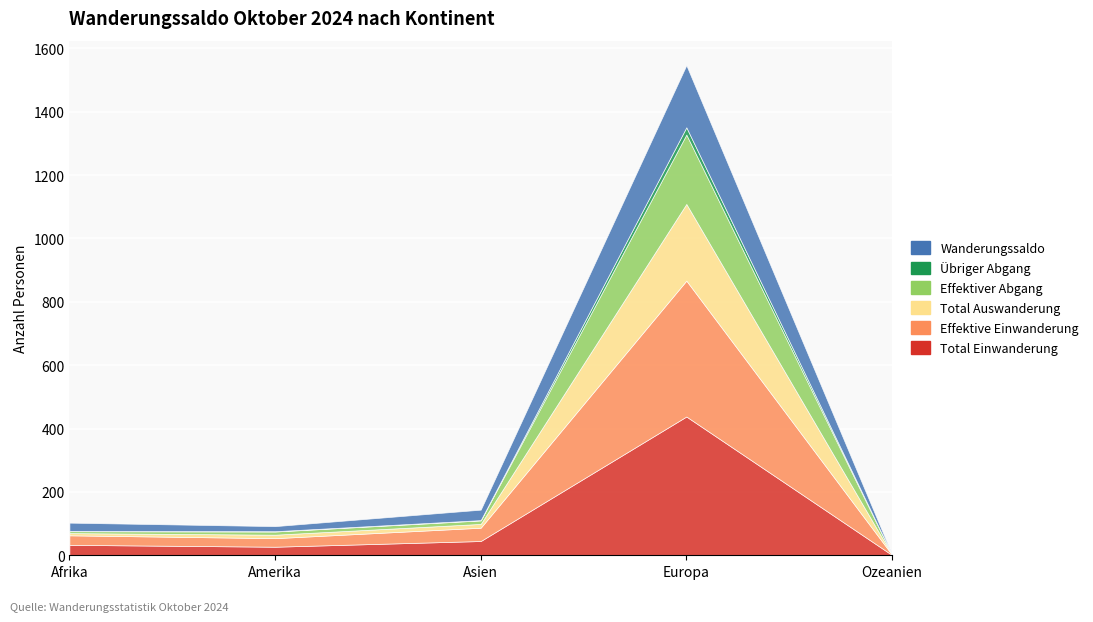

True or false: Effektive Einwanderung has more than 2 points higher than both neighbors.

False